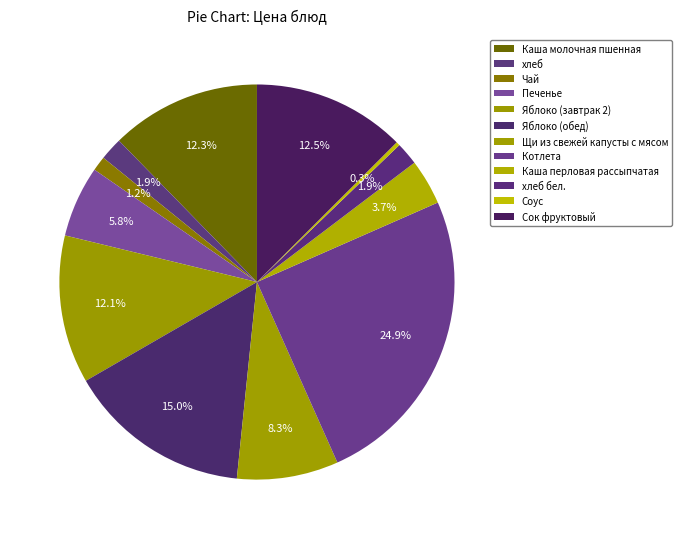

Does Каша перловая рассыпчатая represent more than half of the total?

No